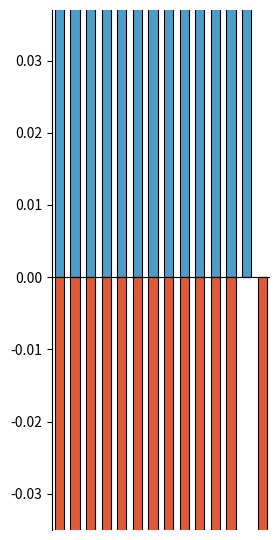

How many data points in Score 1 are above 0?

13